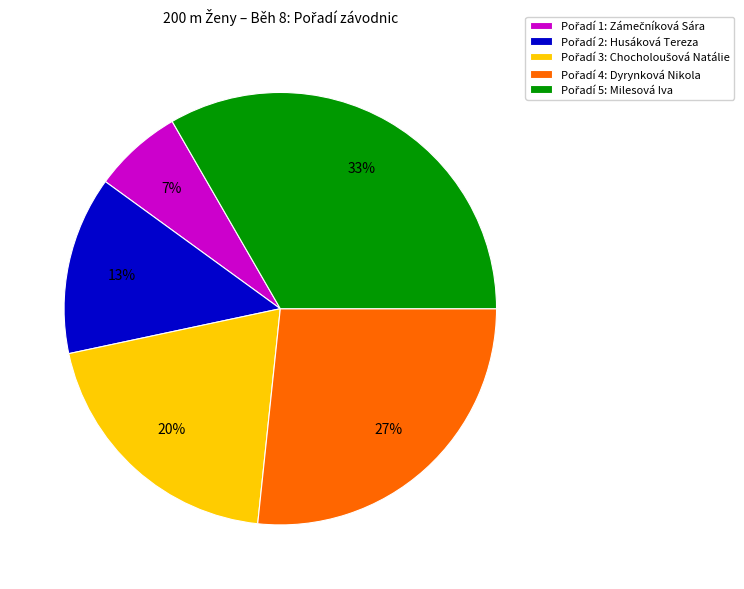

To the nearest percent, what is the average slice percentage?

20%